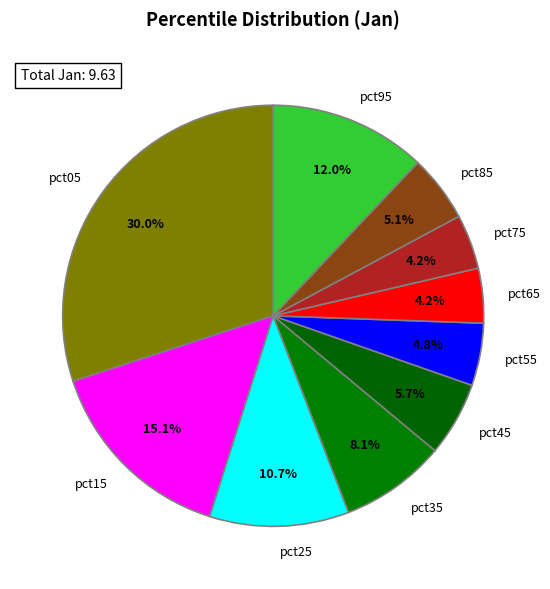

How many slices are in this pie chart?

10